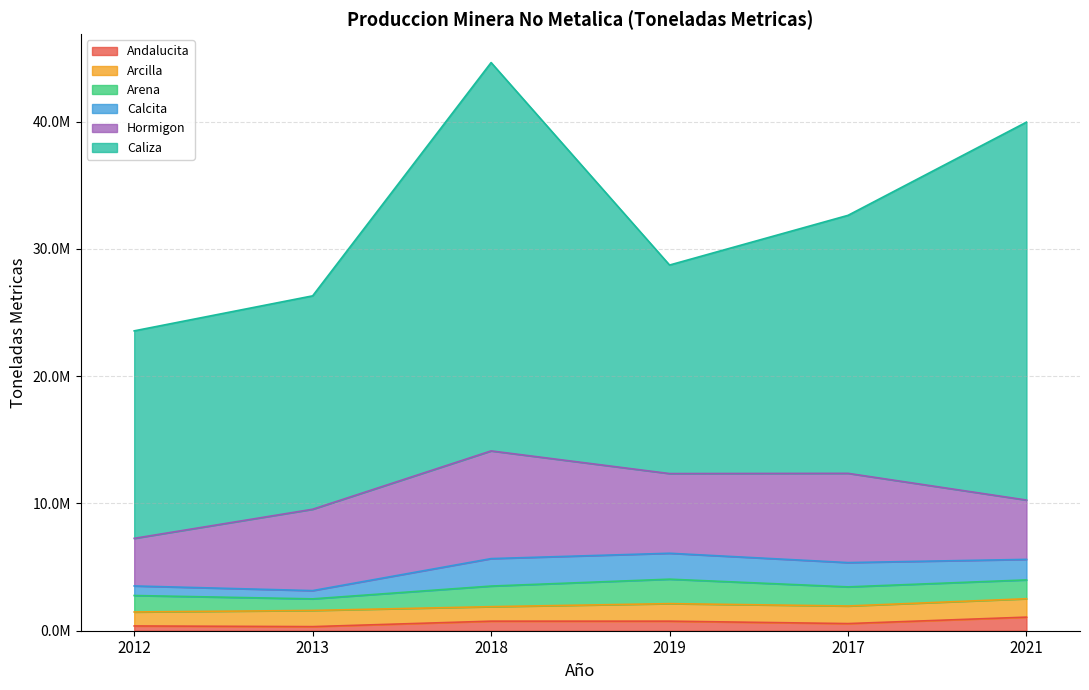

Reading left to right, what are all the values shown in this chart?

Andalucita: 2012=374788.0	2013=322240.3	2018=751070.5	2019=750620.0	2017=561044.9	2021=1067674.1
Arcilla: 2012=1098545.7	2013=1270987.5	2018=1139282.2	2019=1377765.0	2017=1382742.5	2021=1446317.7
Arena: 2012=1293368.7	2013=910578.9	2018=1618978.9	2019=1922161.8	2017=1501714.8	2021=1479154.9
Calcita: 2012=752088.2	2013=648097.1	2018=2157357.9	2019=2036524.3	2017=1908364.3	2021=1612759.0
Hormigon: 2012=3739151.3	2013=6394210.6	2018=8463955.7	2019=6262347.6	2017=7014037.9	2021=4662307.4
Caliza: 2012=16305797.1	2013=16768761.6	2018=30515554.9	2019=16385556.2	2017=20273311.9	2021=29695877.3